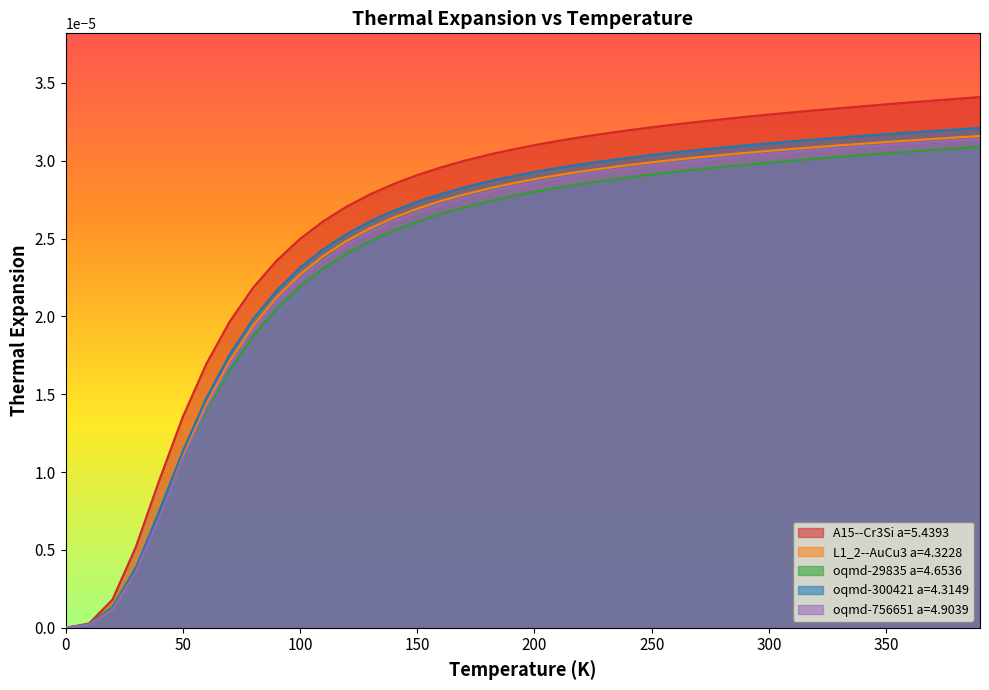

How many values in the A15--Cr3Si a=5.4393 series exceed 0?

39